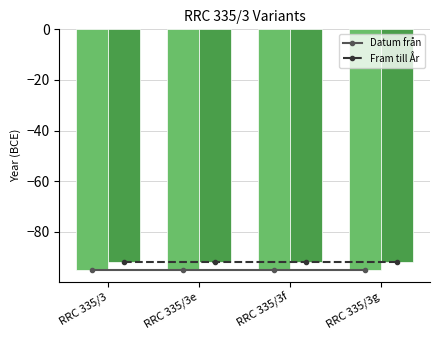

Which series has the largest total across all categories?

Fram till År